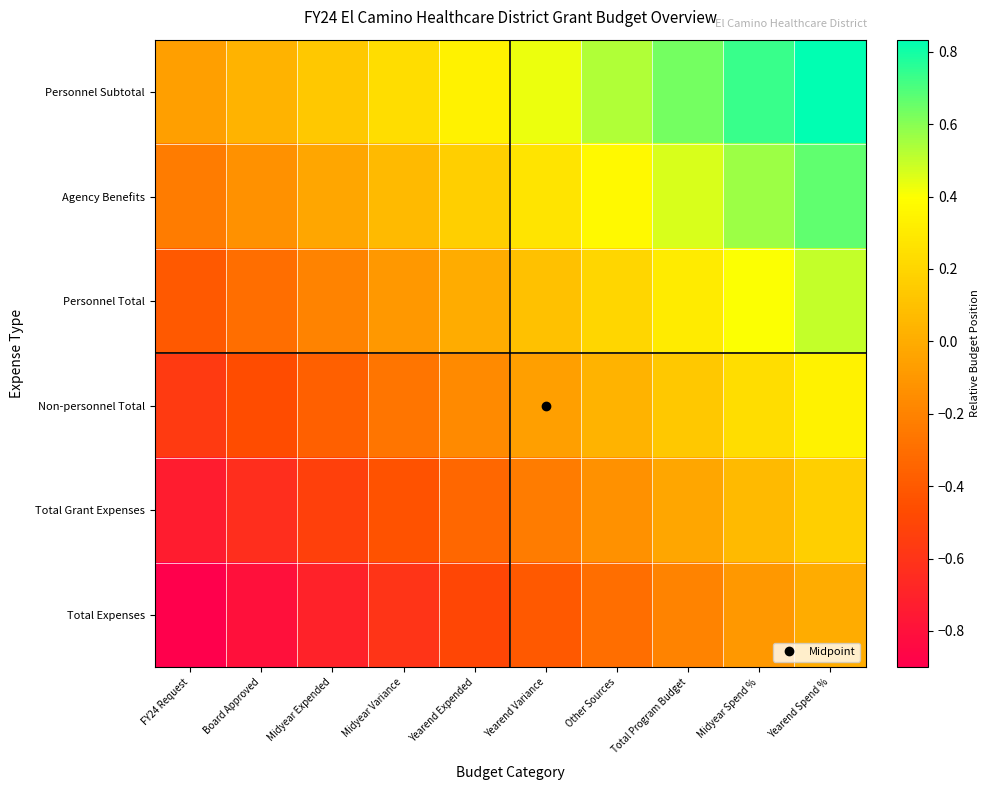

Reading left to right, list all the values displayed in this chart.

Personnel Subtotal: FY24 Request=-0.1	Board Approved=0.0	Midyear Expended=0.1	Midyear Variance=0.2	Yearend Expended=0.3	Yearend Variance=0.4	Other Sources=0.5	Total Program Budget=0.6	Midyear Spend %=0.7	Yearend Spend %=0.8
Agency Benefits: FY24 Request=-0.2	Board Approved=-0.1	Midyear Expended=-0.0	Midyear Variance=0.1	Yearend Expended=0.2	Yearend Variance=0.3	Other Sources=0.4	Total Program Budget=0.5	Midyear Spend %=0.6	Yearend Spend %=0.7
Personnel Total: FY24 Request=-0.4	Board Approved=-0.3	Midyear Expended=-0.2	Midyear Variance=-0.1	Yearend Expended=0.0	Yearend Variance=0.1	Other Sources=0.2	Total Program Budget=0.3	Midyear Spend %=0.4	Yearend Spend %=0.5
Non-personnel Total: FY24 Request=-0.6	Board Approved=-0.5	Midyear Expended=-0.4	Midyear Variance=-0.3	Yearend Expended=-0.2	Yearend Variance=-0.1	Other Sources=0.0	Total Program Budget=0.1	Midyear Spend %=0.2	Yearend Spend %=0.3
Total Grant Expenses: FY24 Request=-0.7	Board Approved=-0.6	Midyear Expended=-0.5	Midyear Variance=-0.4	Yearend Expended=-0.3	Yearend Variance=-0.2	Other Sources=-0.1	Total Program Budget=-0.0	Midyear Spend %=0.1	Yearend Spend %=0.2
Total Expenses: FY24 Request=-0.9	Board Approved=-0.8	Midyear Expended=-0.7	Midyear Variance=-0.6	Yearend Expended=-0.5	Yearend Variance=-0.4	Other Sources=-0.3	Total Program Budget=-0.2	Midyear Spend %=-0.1	Yearend Spend %=0.0